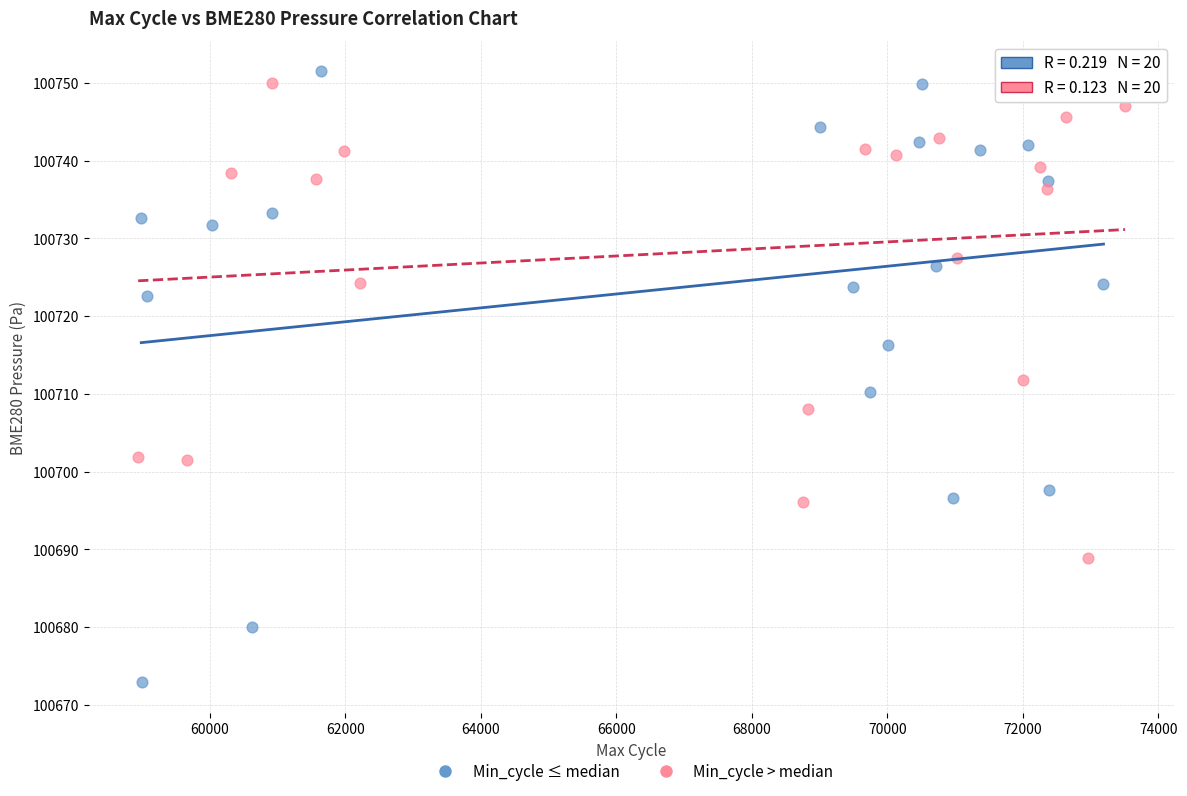

Which series has the largest Y range (max minus min)?

Min_cycle ≤ median